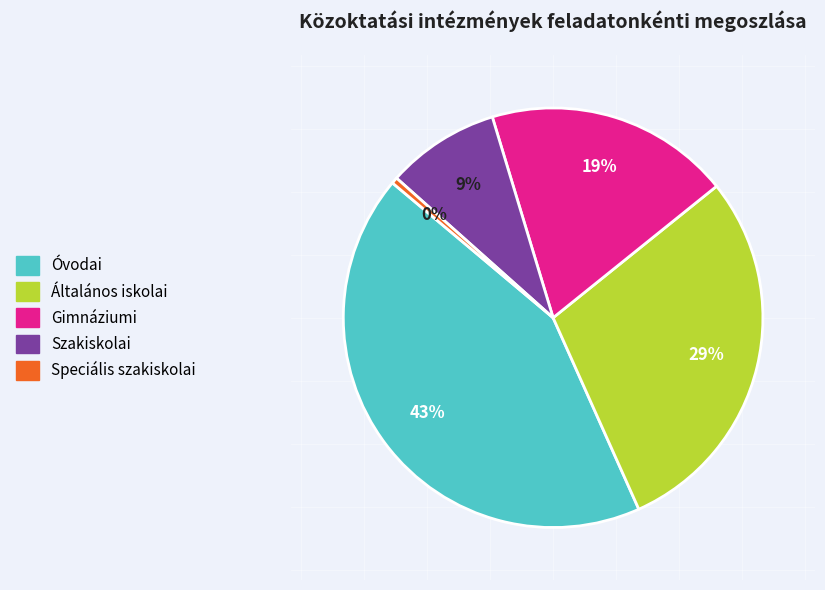

Which category has the smallest portion of the pie?

Speciális szakiskolai